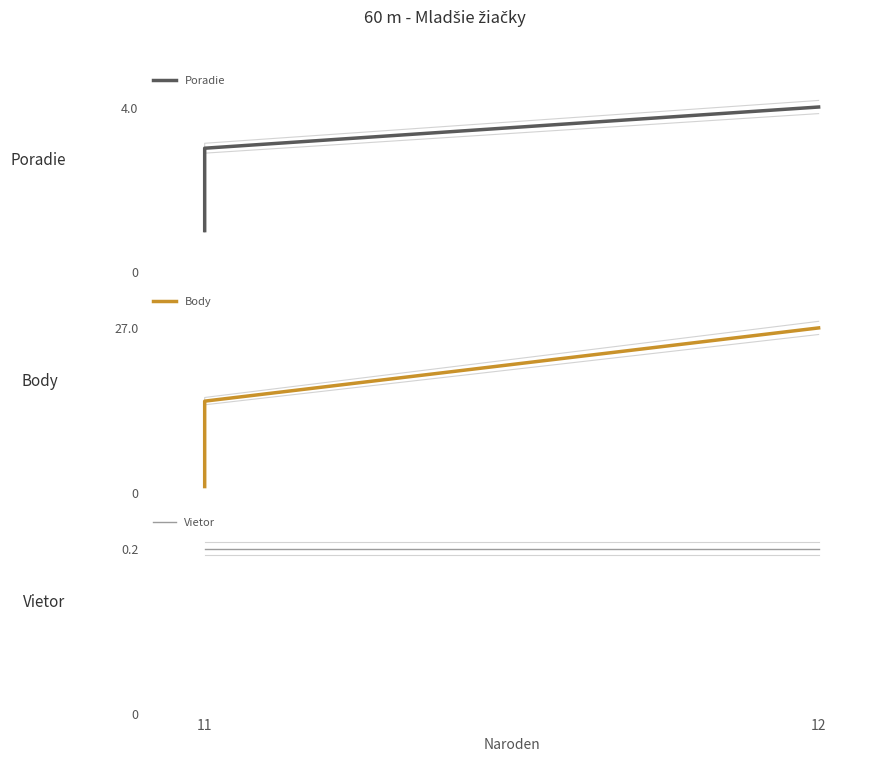

What is the label of the 4th point from the right?

11